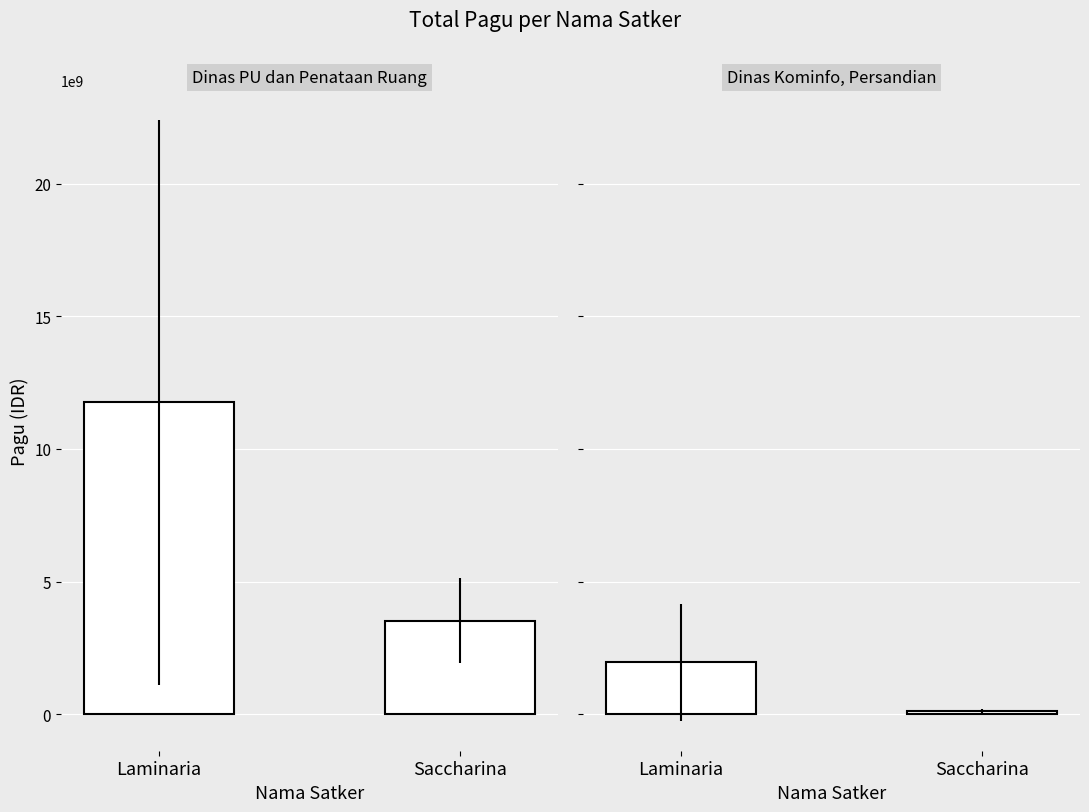

The value at Laminaria is 2651940051. True or false?

False